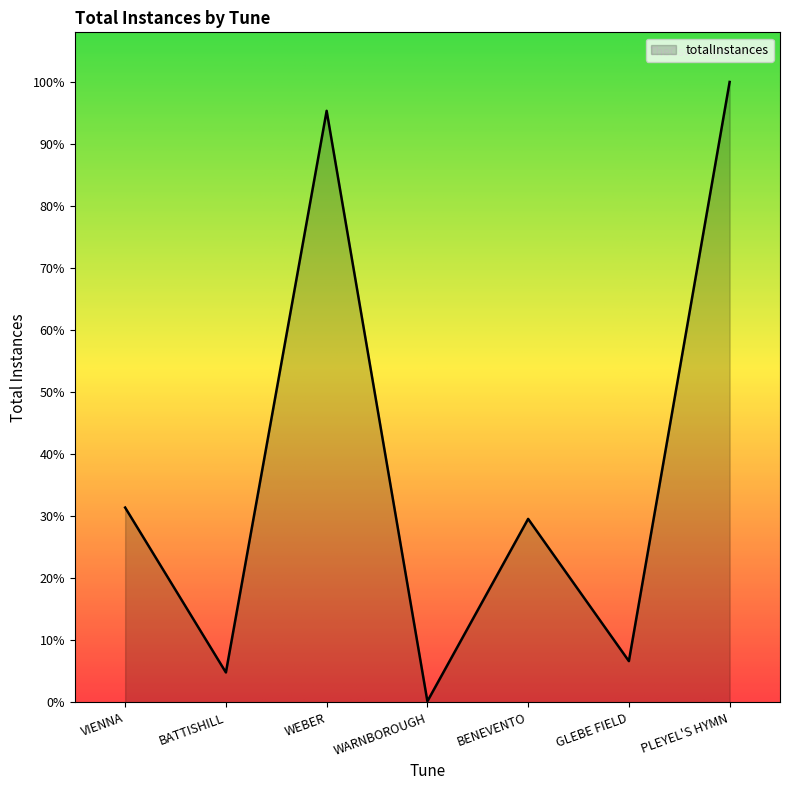

What is the sum of all values?

1613